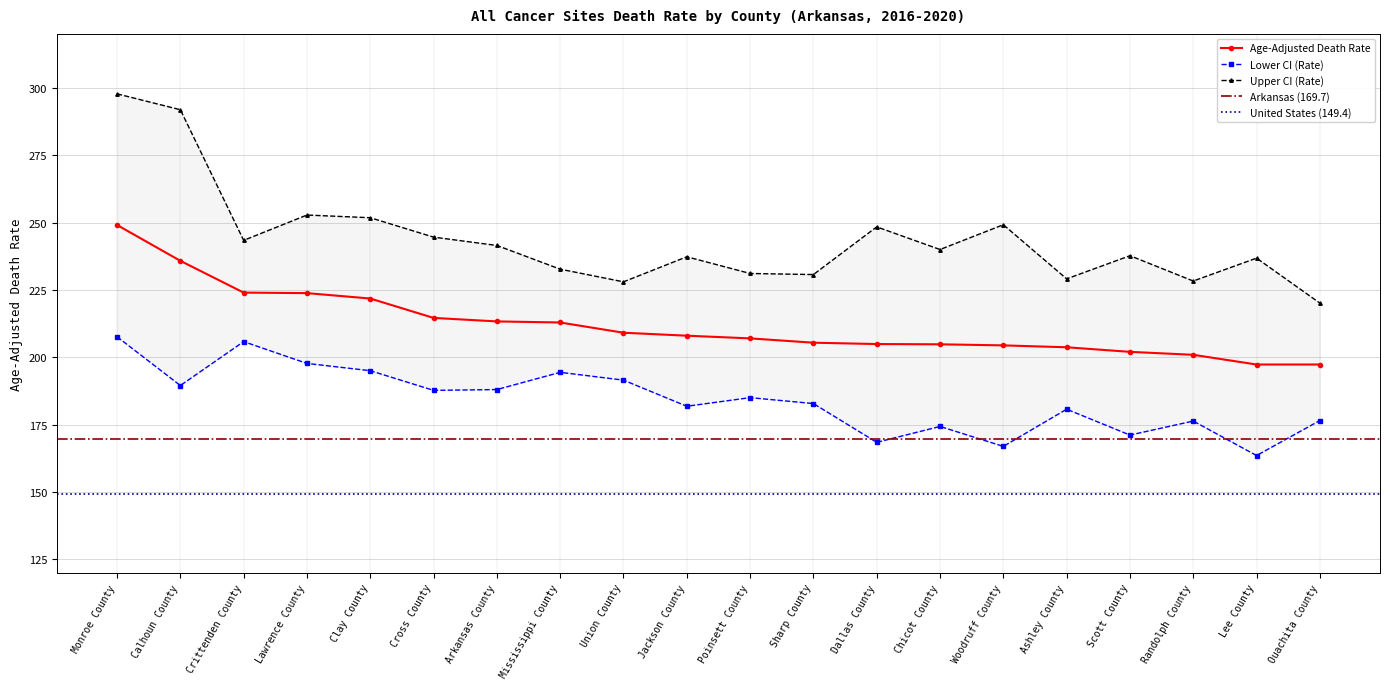

What is the difference between the Upper CI (Rate) values at Cross County and Randolph County?

16.3